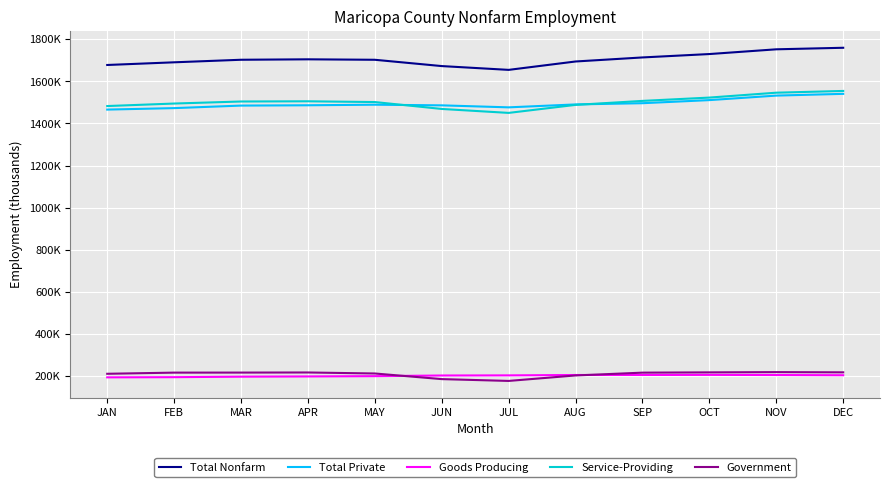

True or false: Total Nonfarm and Total Private cross at least once.

False